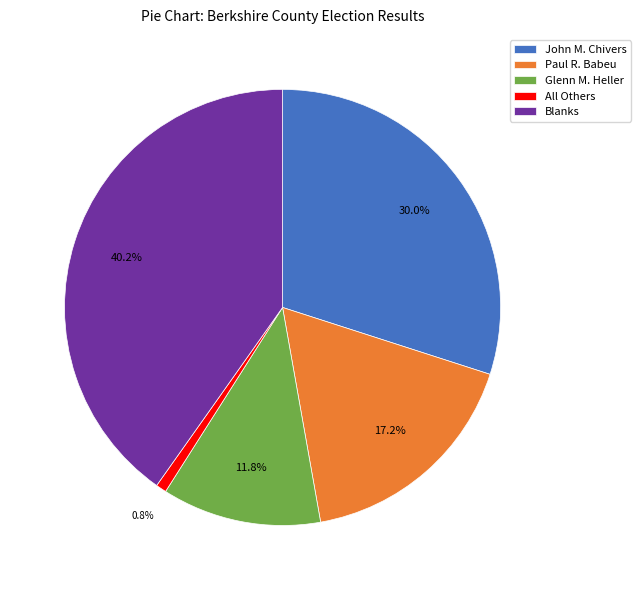

To the nearest percent, what percentage of the pie is Glenn M. Heller?

12%